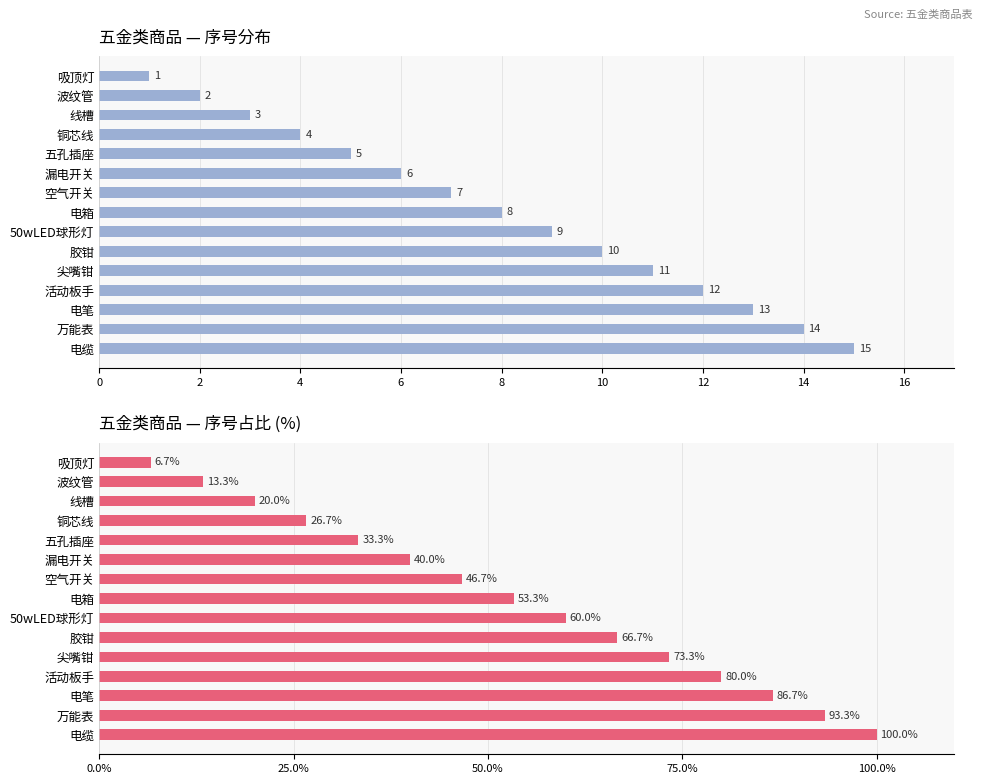

How many bars are there in each group?

2